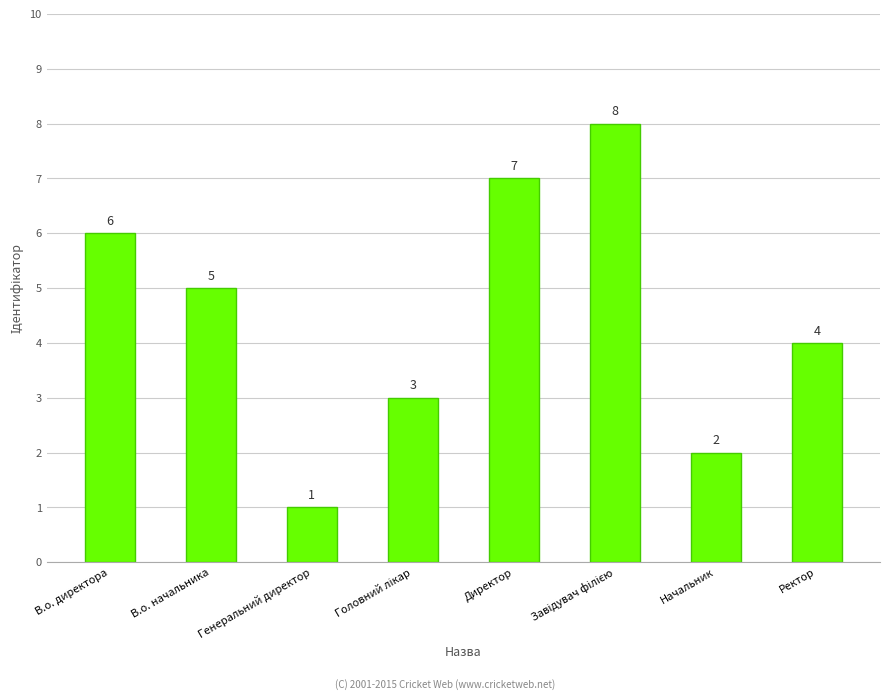

What is the difference between the second highest and second lowest values?

5